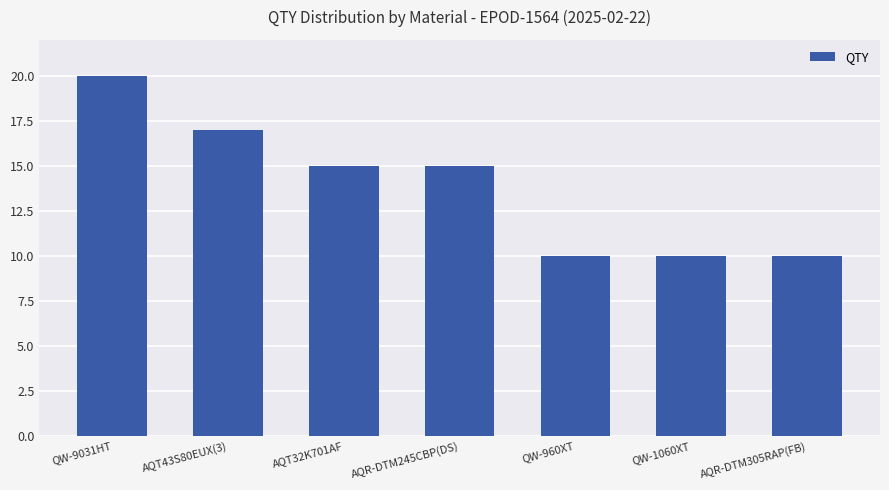

Is it true that the value at AQR-DTM305RAP(FB) is 10?

True